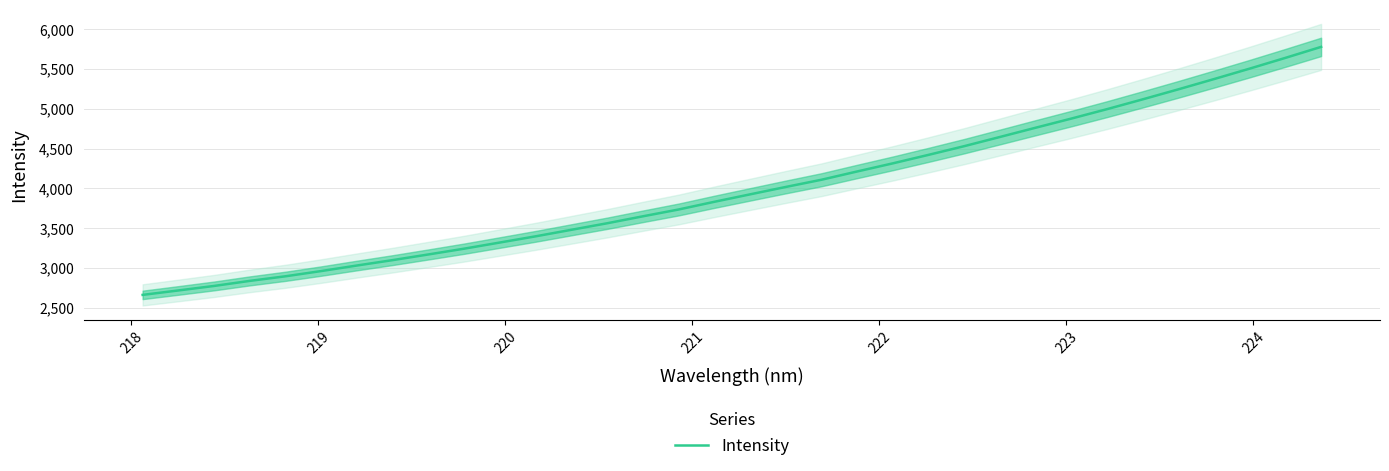

What is the average value?

3995.5